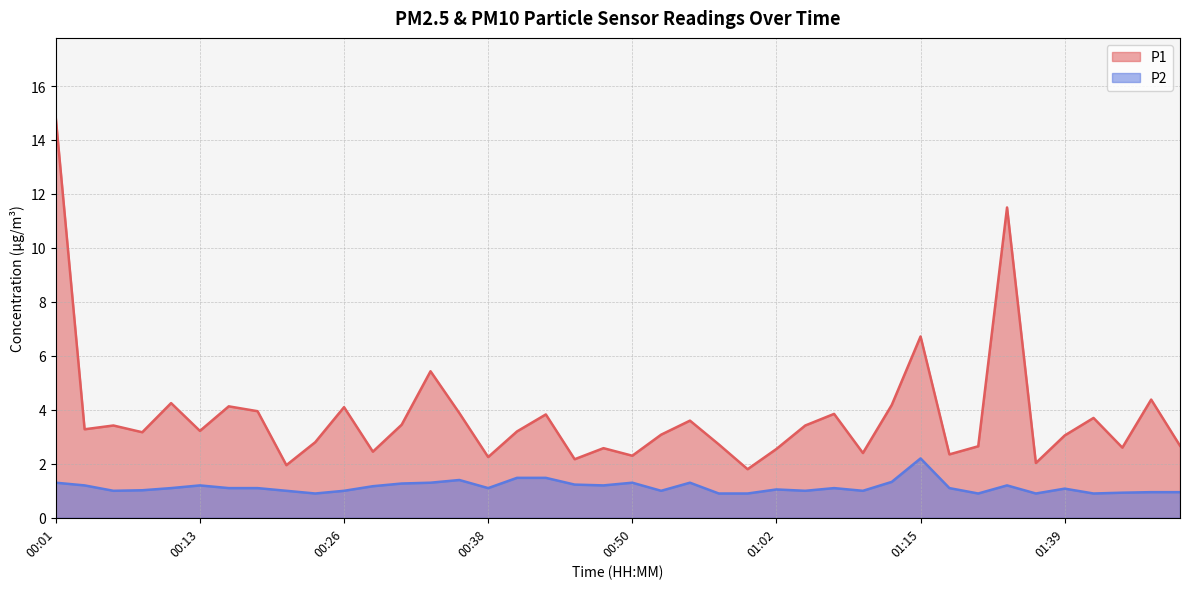

Which series has the largest total across all categories?

P1